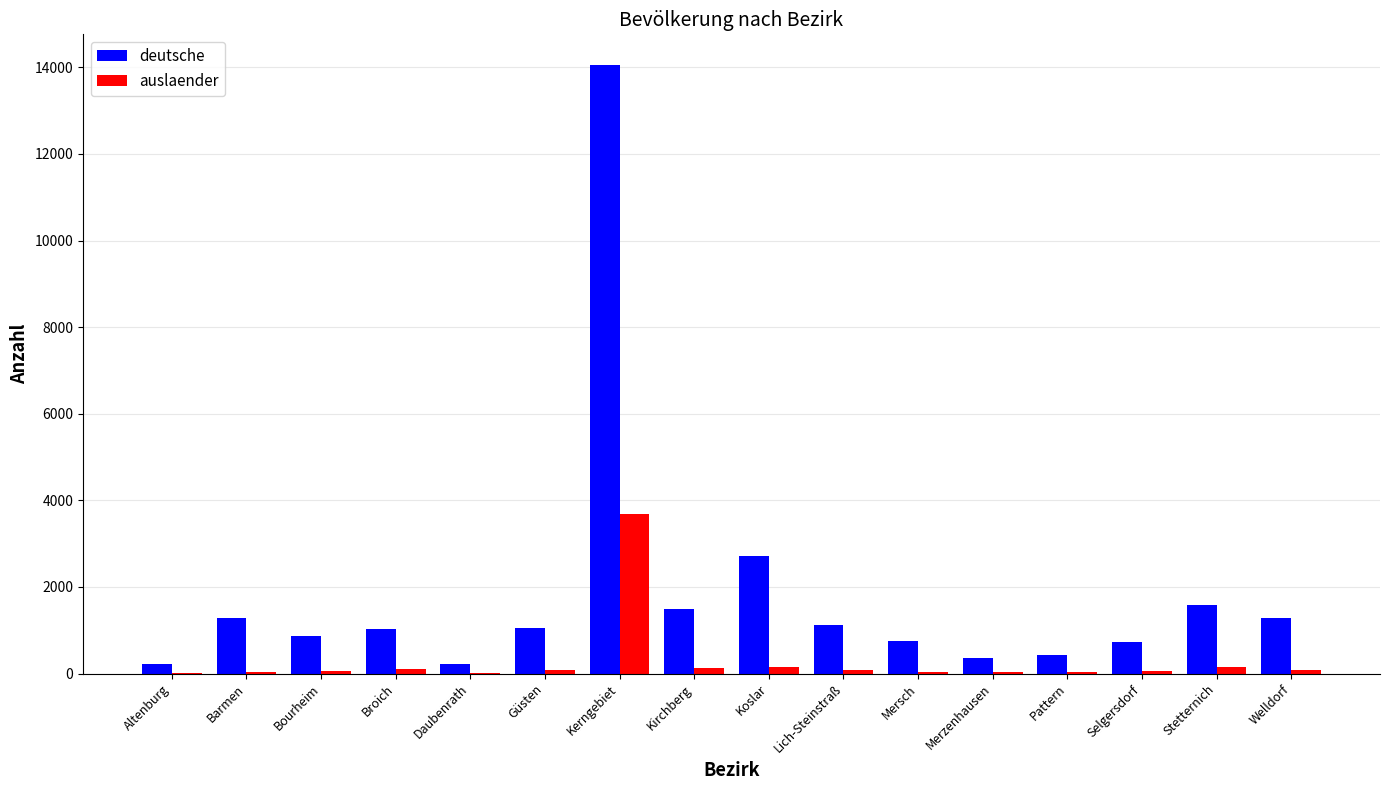

Which series has the largest range (max minus min)?

deutsche